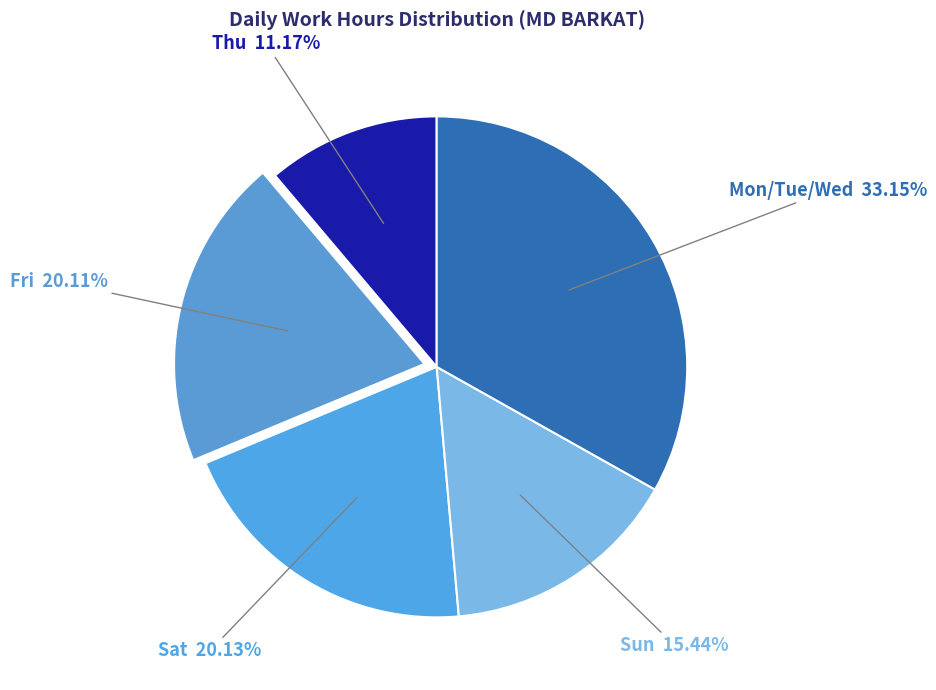

What is the smallest slice in the pie chart?

29-Thu